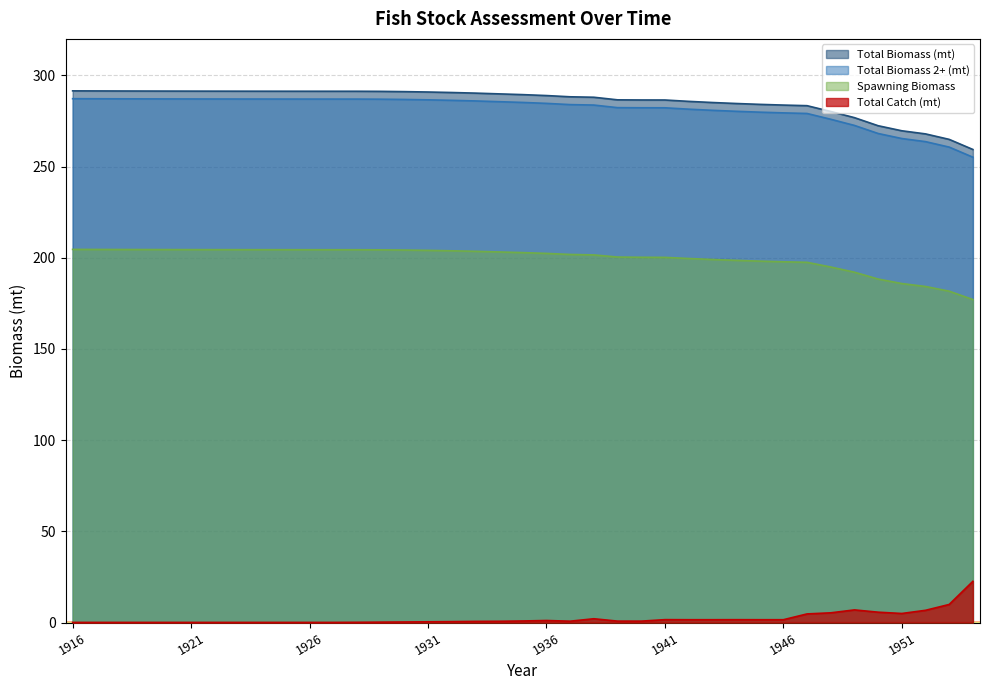

True or false: Total Biomass (mt) has more than 2 points higher than both neighbors.

False